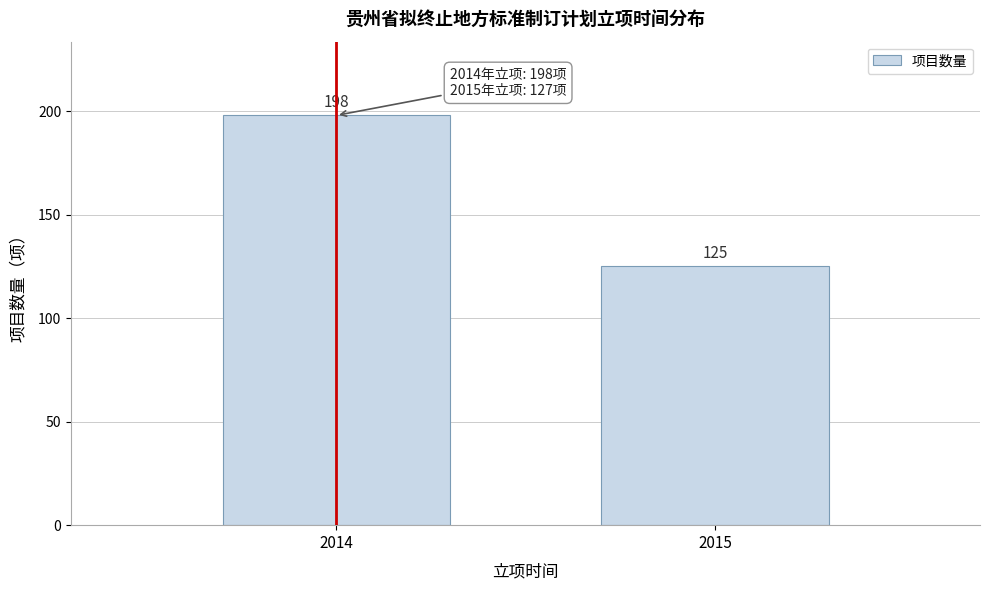

Reading left to right, transcribe all the data shown in this chart.

198	125